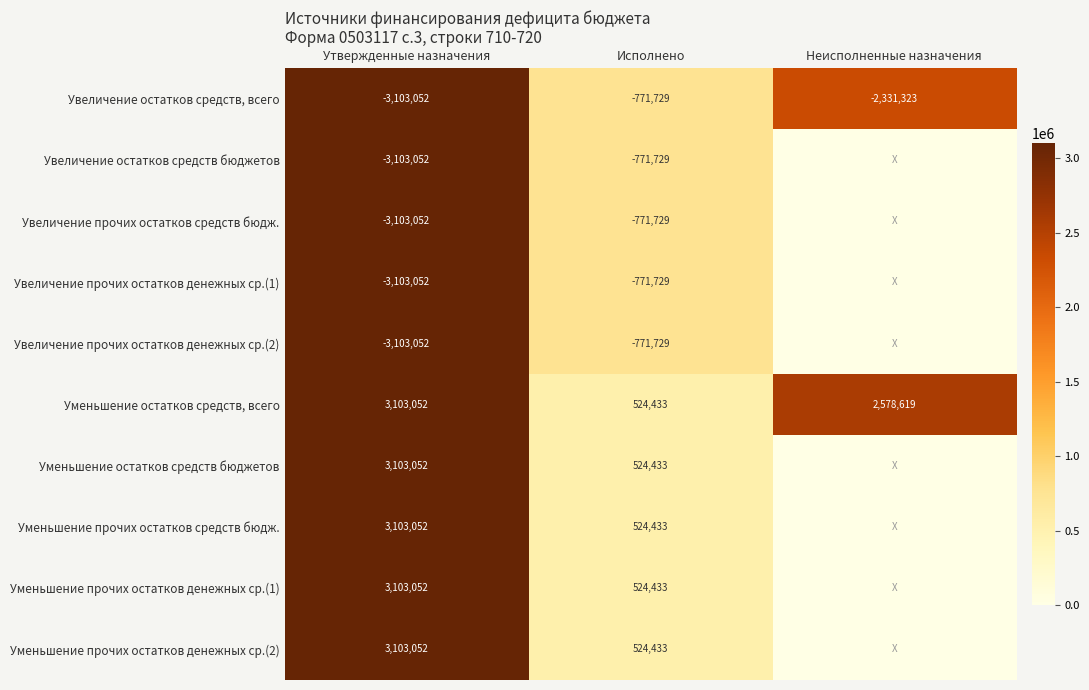

Which has a higher value, Утвержденные назначения or Неисполненные назначения?

Утвержденные назначения